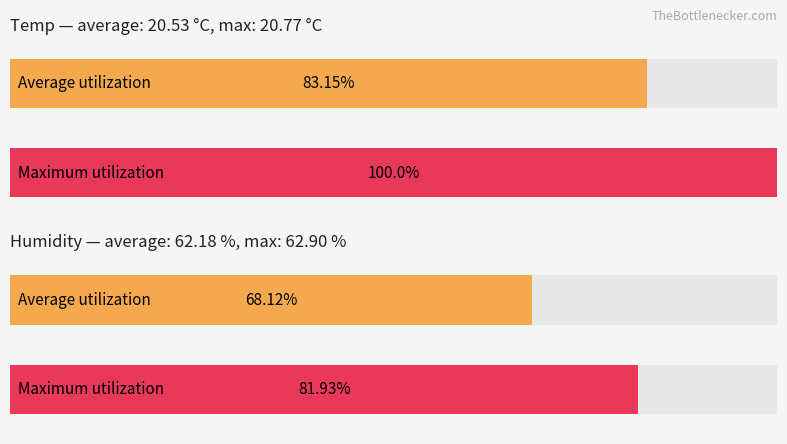

Are the bars grouped side by side (vs. stacked)?

Yes